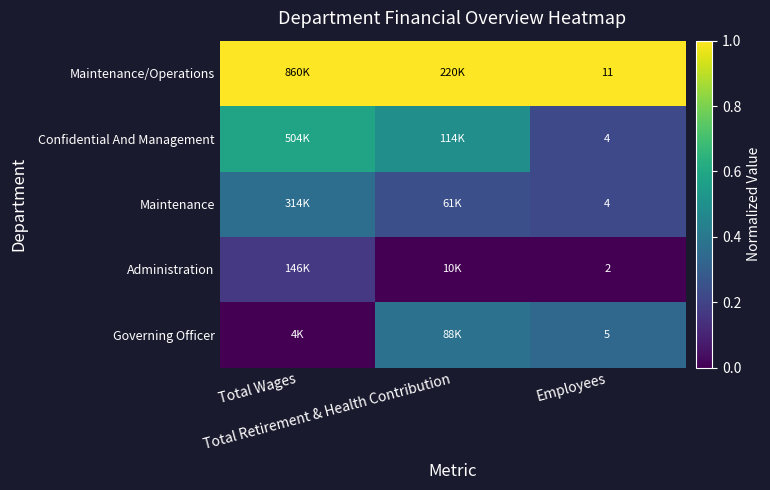

How many series are shown in this chart?

5